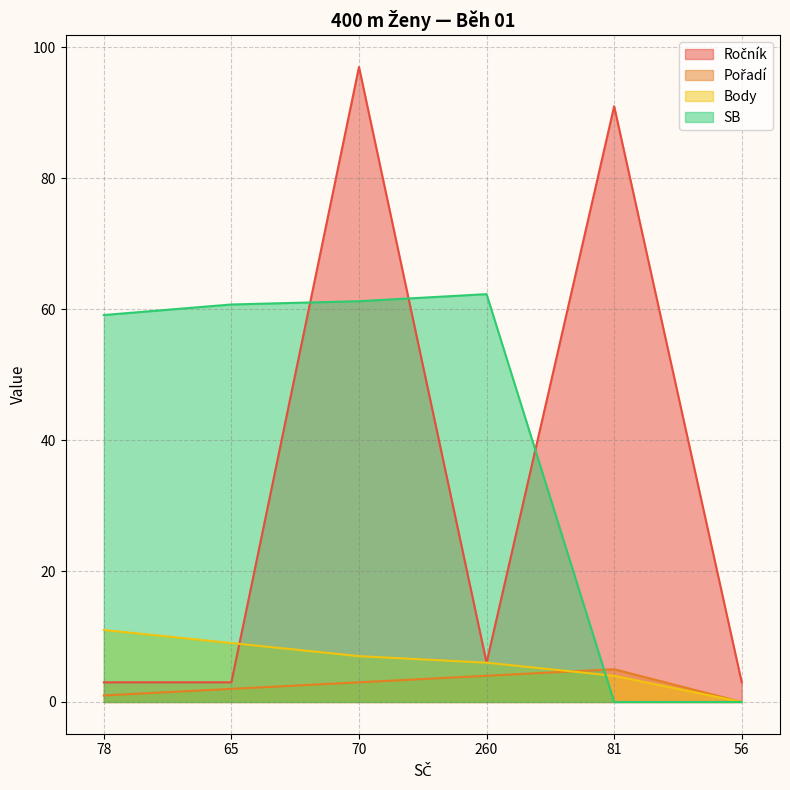

Reading left to right, what are all the values shown in this chart?

Ročník: 3.0	3.0	97.0	6.0	91.0	3.0
Pořadí: 1.0	2.0	3.0	4.0	5.0	0.0
Body: 11.0	9.0	7.0	6.0	4.0	0.0
SB: 59.1	60.7	61.2	62.3	0.0	0.0